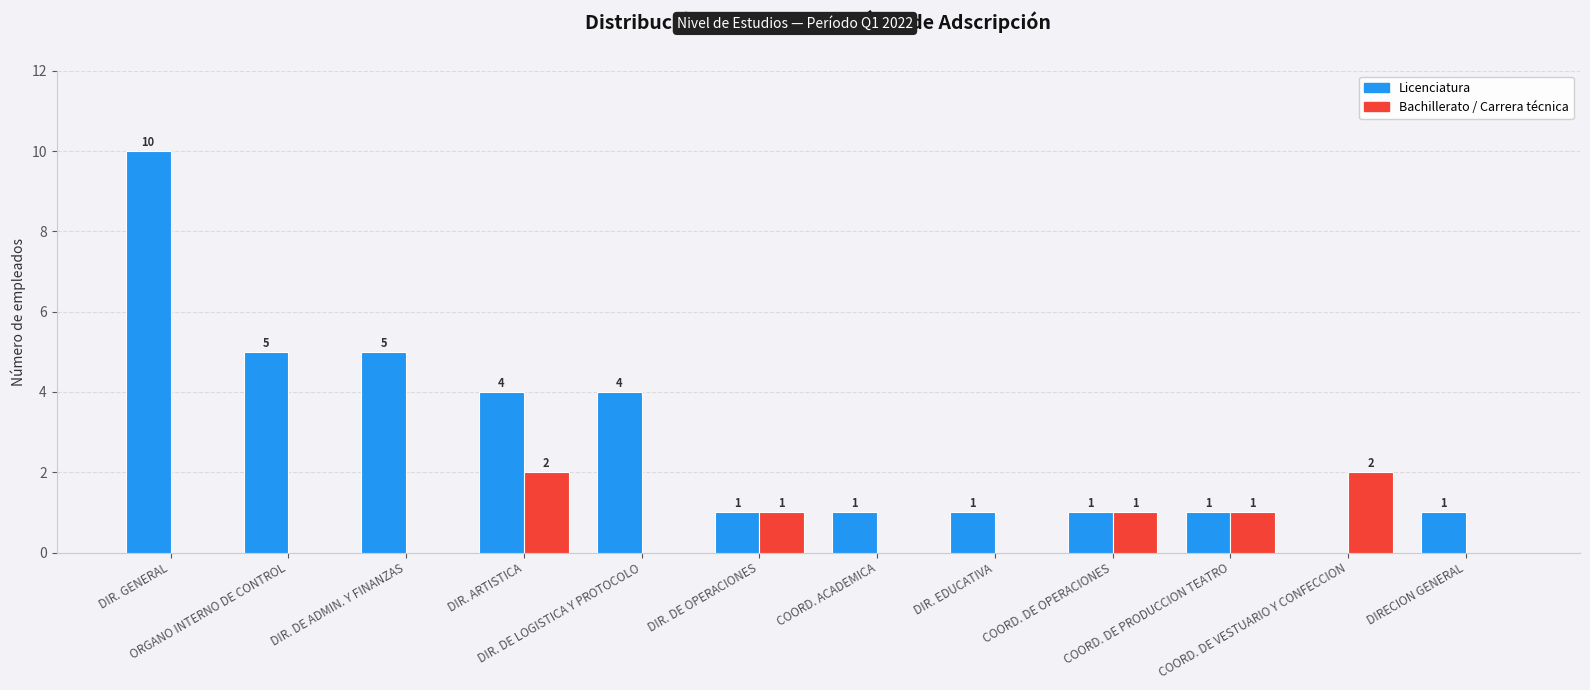

Which series has the largest total across all categories?

Licenciatura